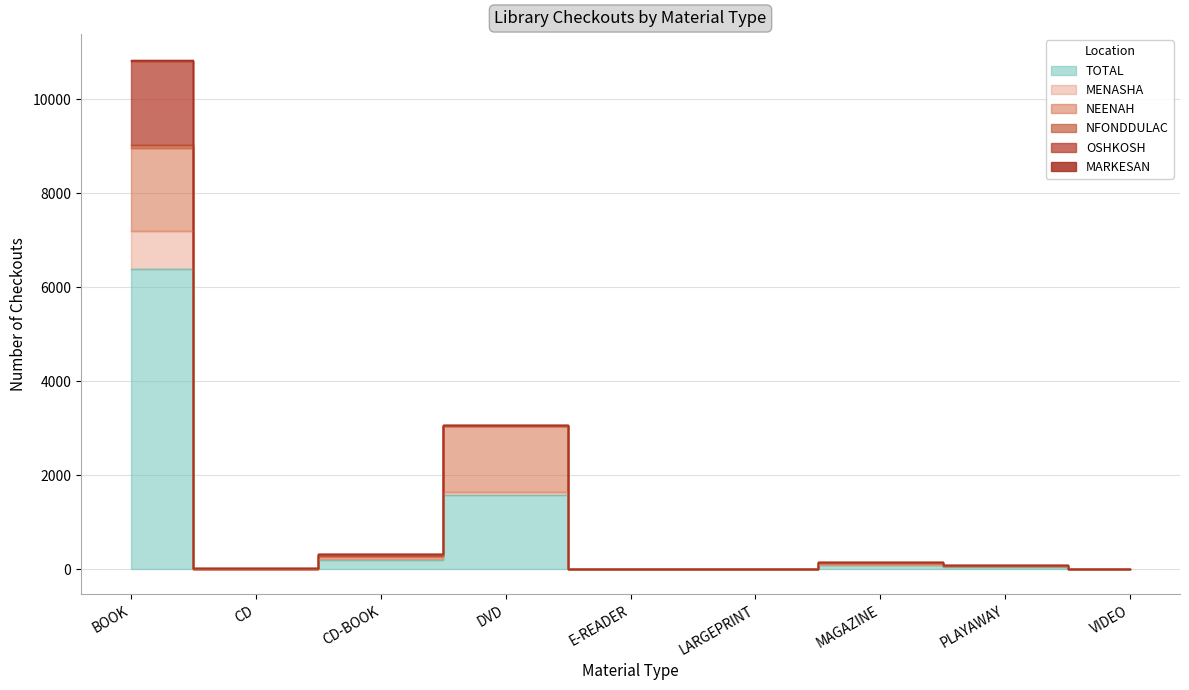

True or false: NFONDDULAC and NEENAH cross at least once.

False